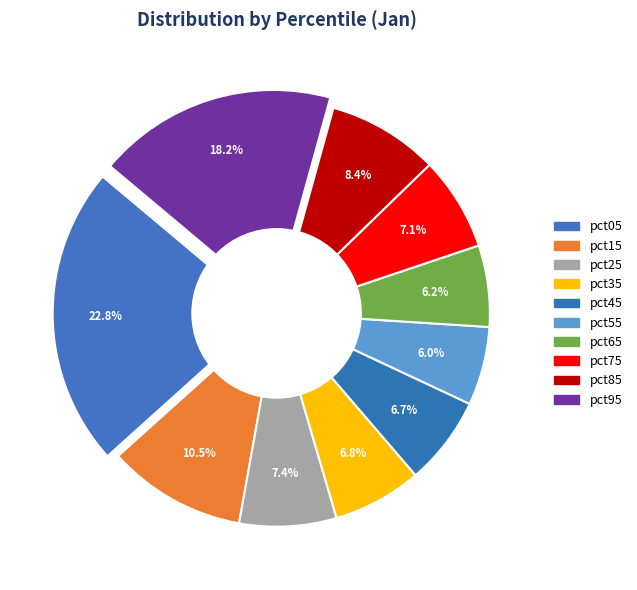

How many segments does this pie chart have?

10